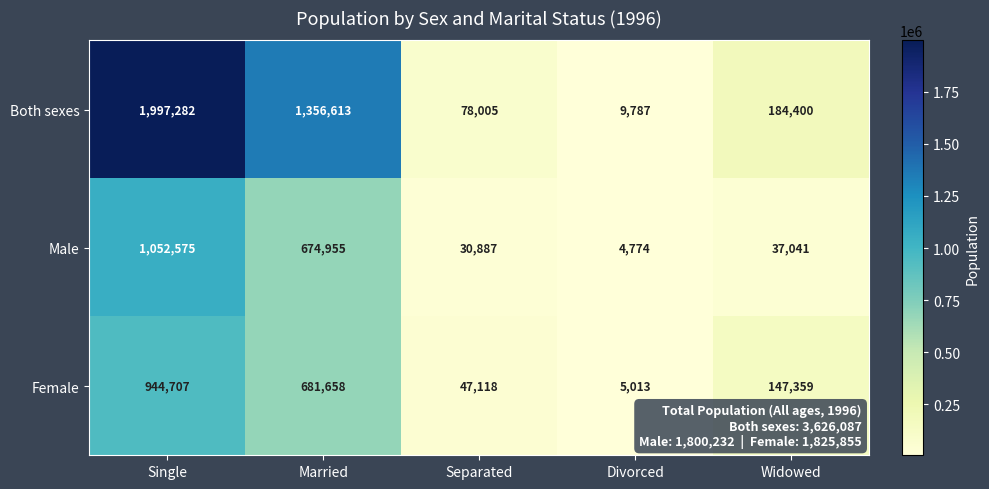

The value of Both sexes at Married is 1356613. True or false?

True